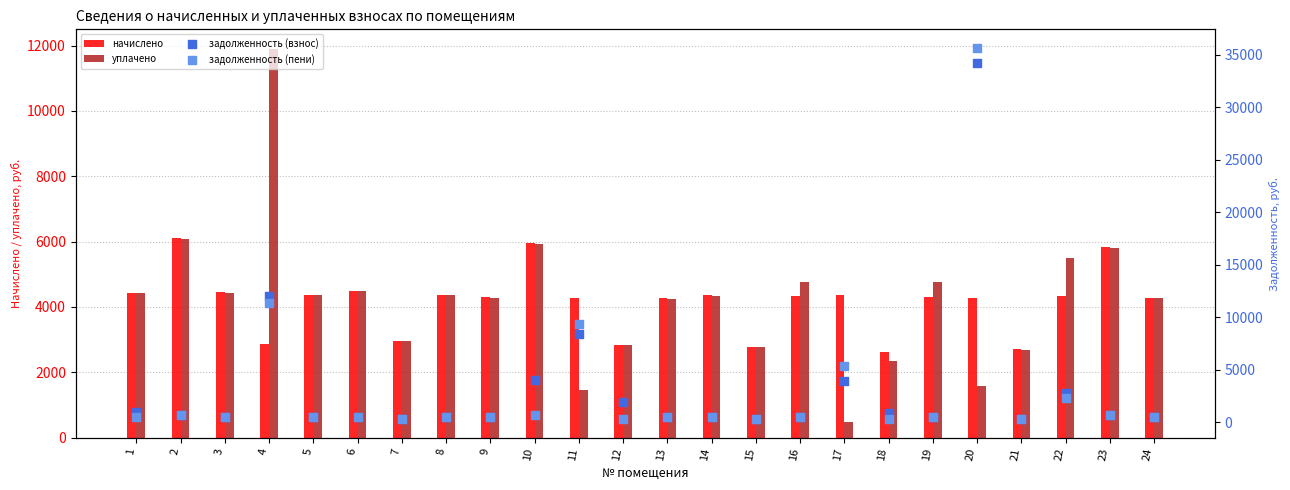

Is the value of начислено at 11 greater than the value of уплачено at 1?

No